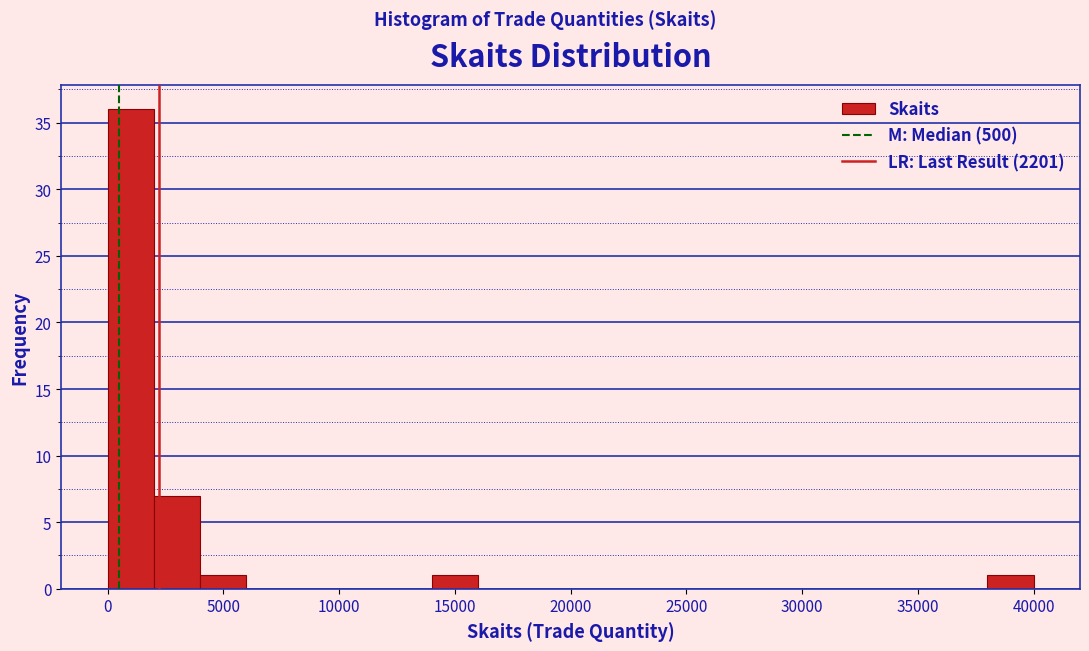

Around what value on the x-axis is the tallest bar? Give the approximate position of its centre, as read against the axis.

1000